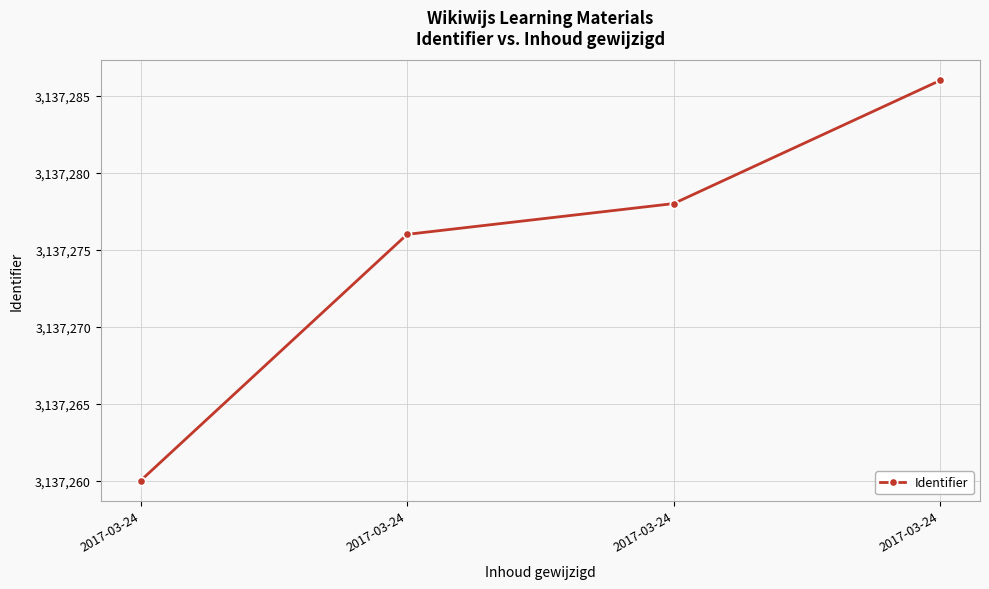

True or false: the data shows 1992477 at 2017-03-24.

False